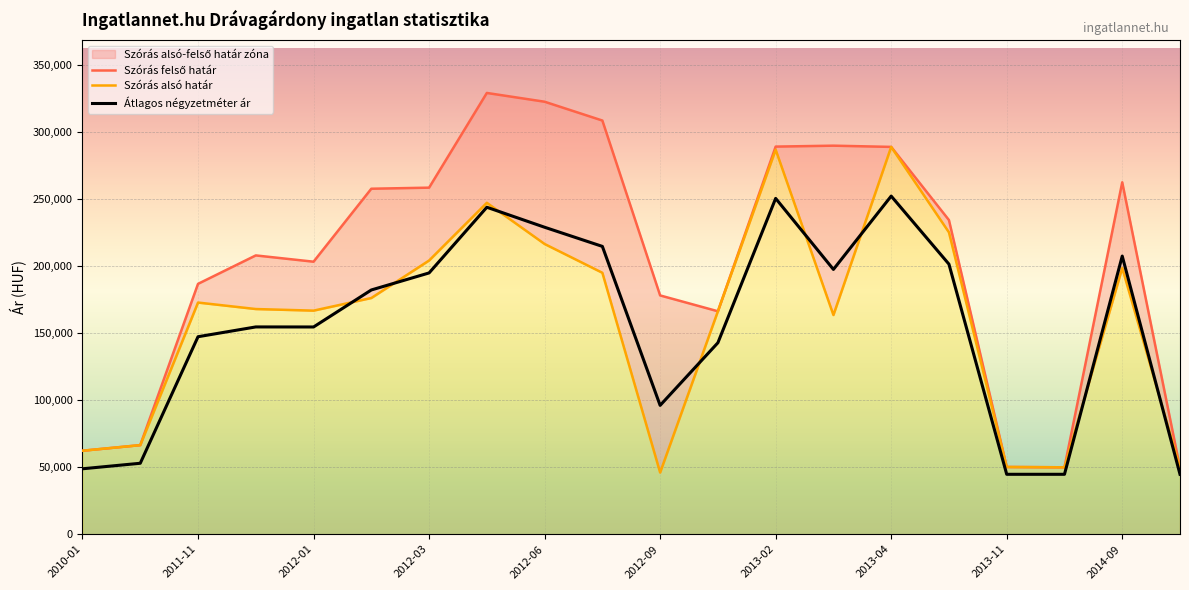

True or false: Átlagos négyzetméter ár and Szórás felső határ intersect in this chart.

False